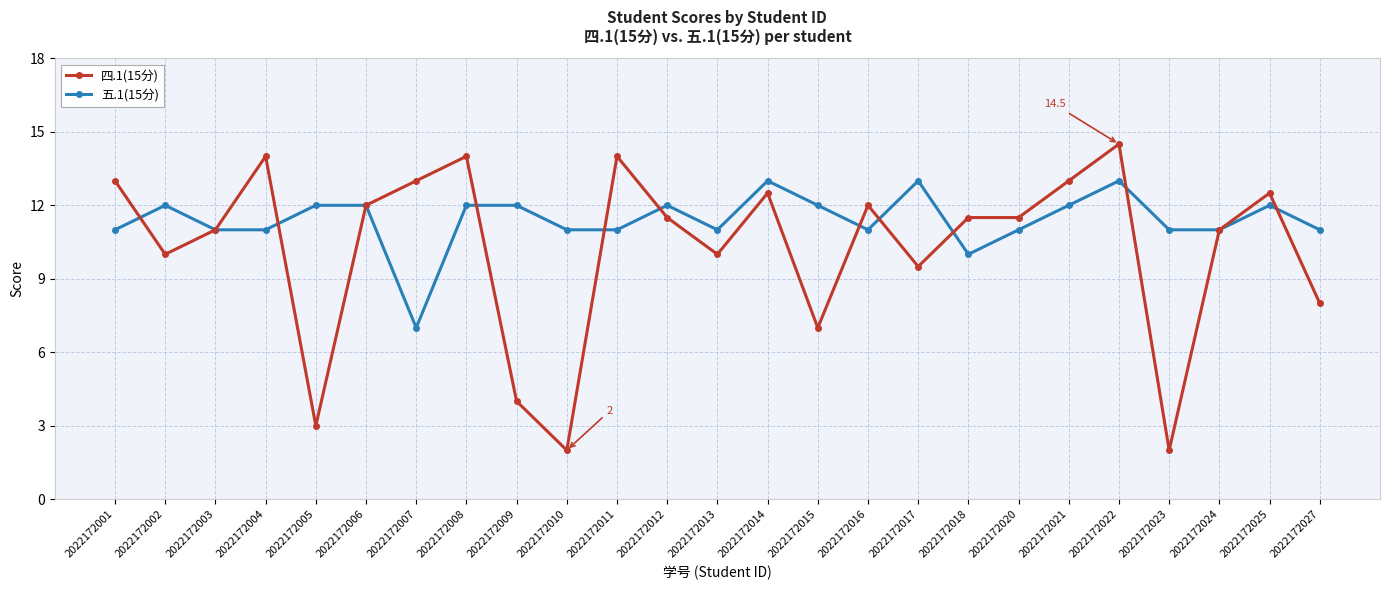

At which category is the sum across all series the highest?

2022172022